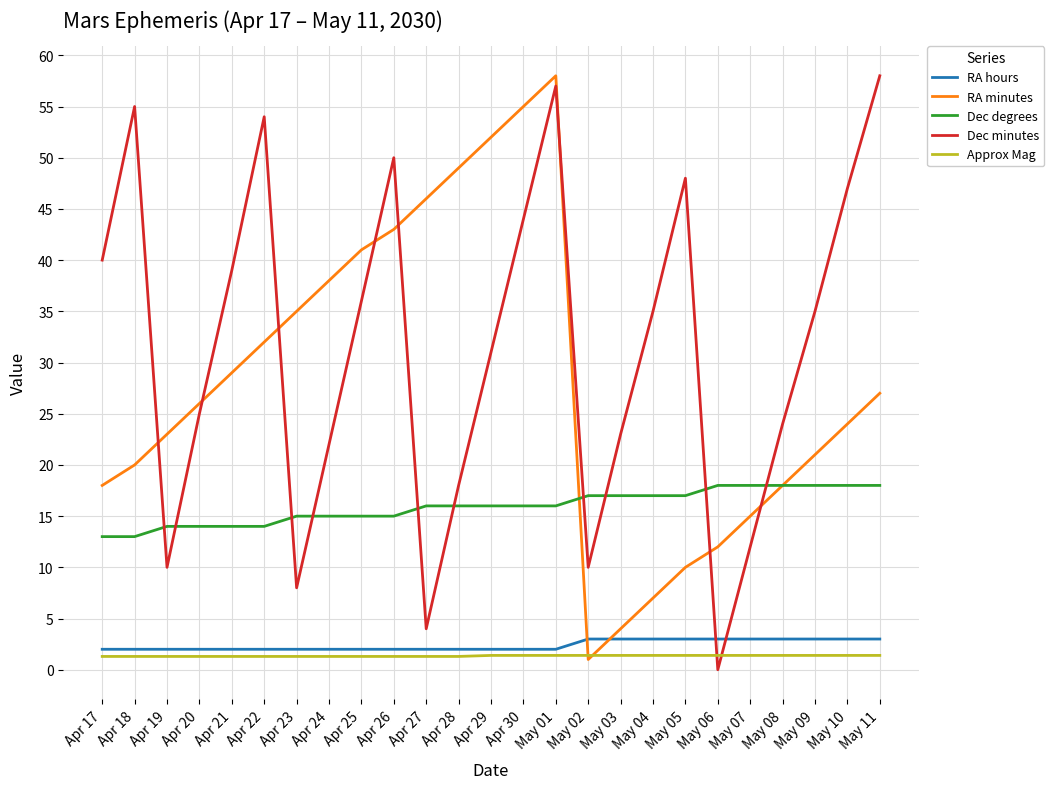

What is the total value across all series at Apr 26?

111.3